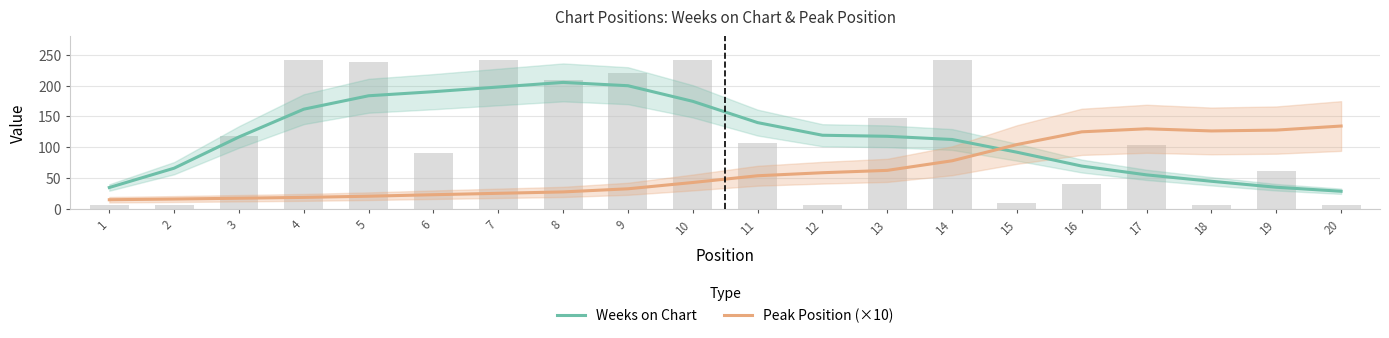

What is the difference between the highest and lowest values at 17?

74.8